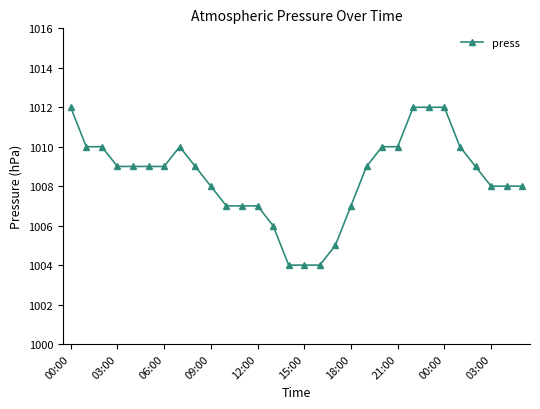

What is the smallest value displayed?

1004